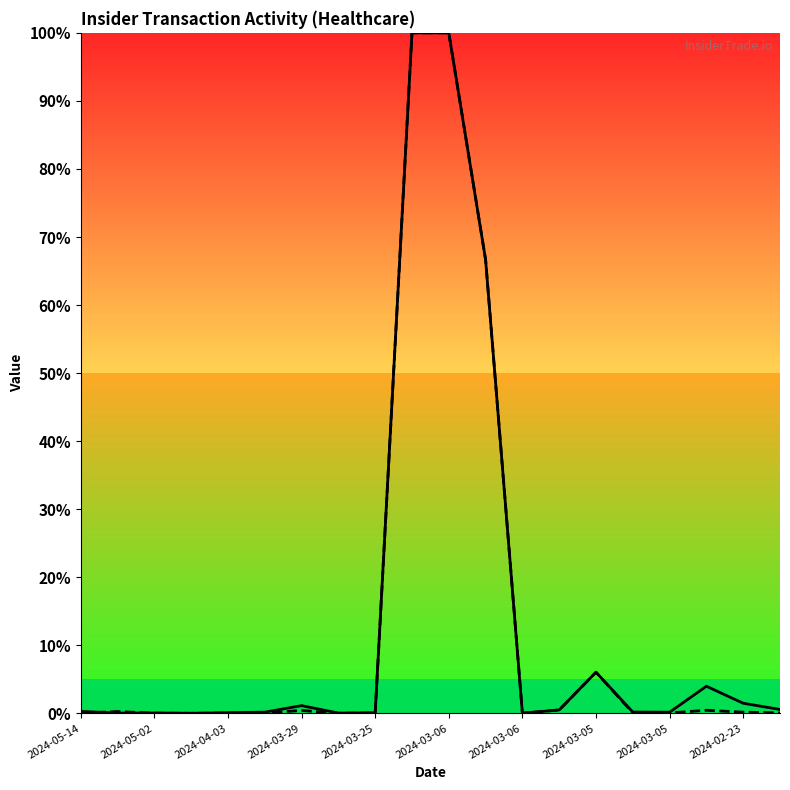

Which series has the largest range (max minus min)?

transactionShares